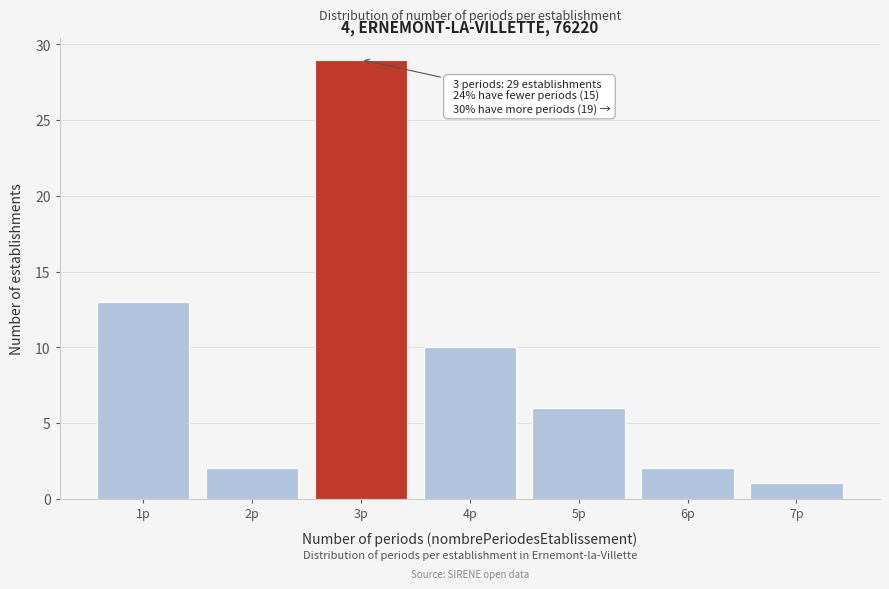

Reading right to left, what are all the values shown in this chart?

1	2	6	10	29	2	13